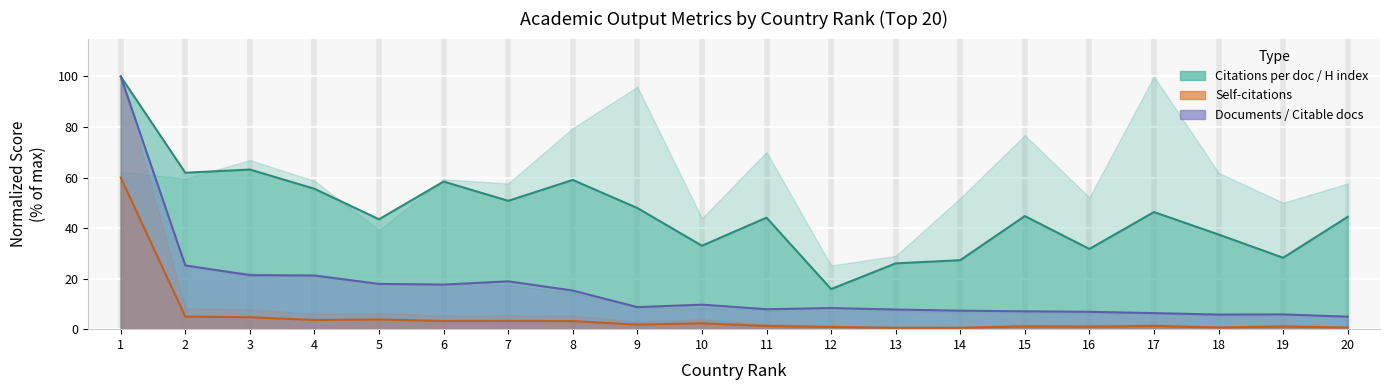

True or false: Documents and H index intersect in this chart.

False